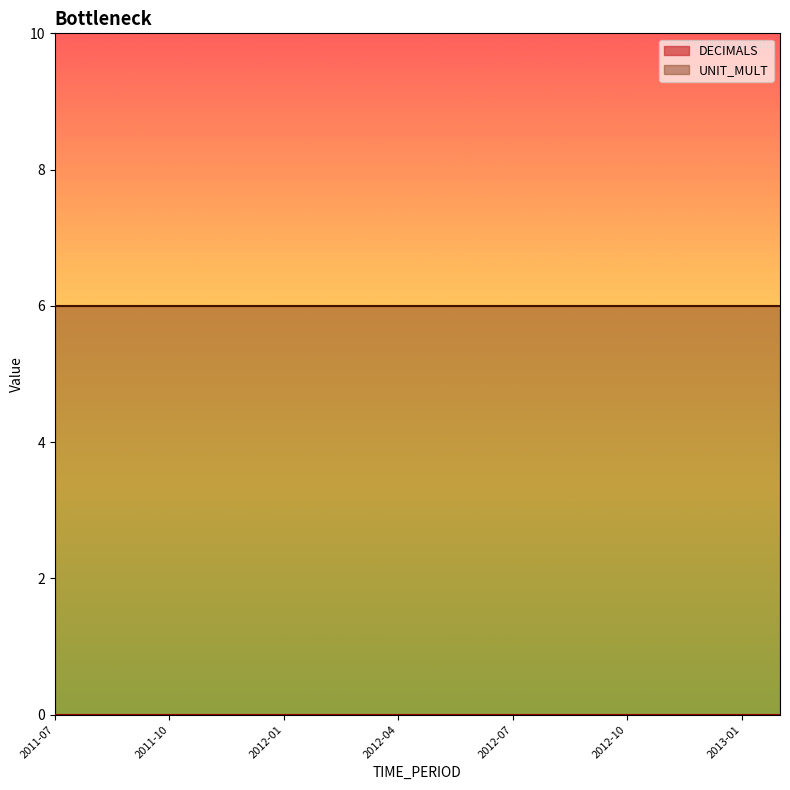

Rank the series by their maximum value, from lowest to highest.

DECIMALS, UNIT_MULT